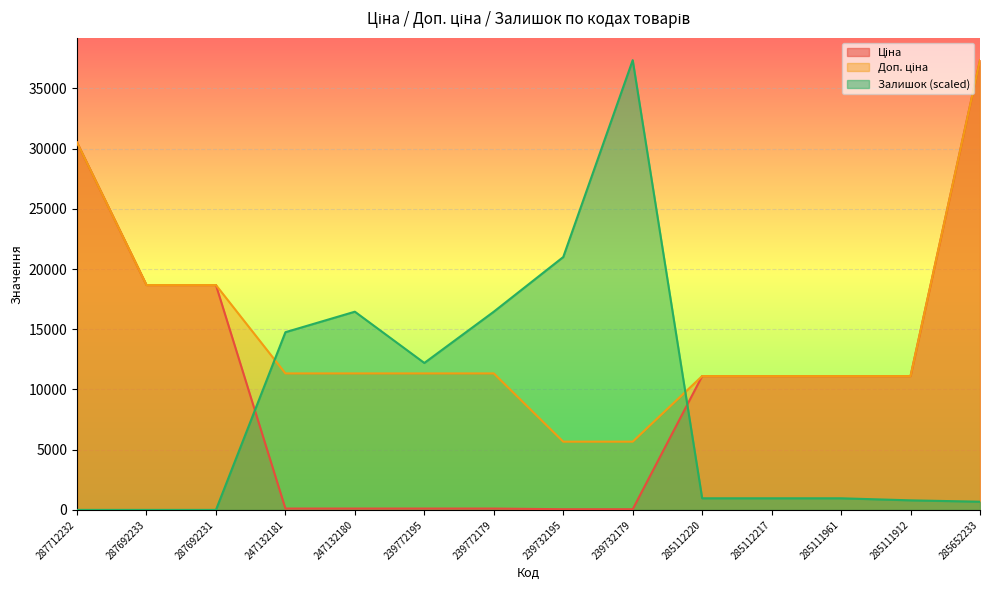

Where do Доп. ціна and Залишок first cross each other?

287692231 and 247132181